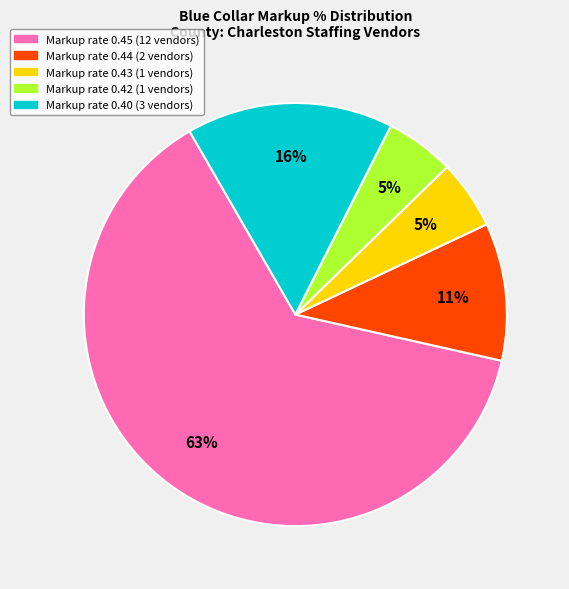

Is there any slice that represents more than half of the pie?

Yes